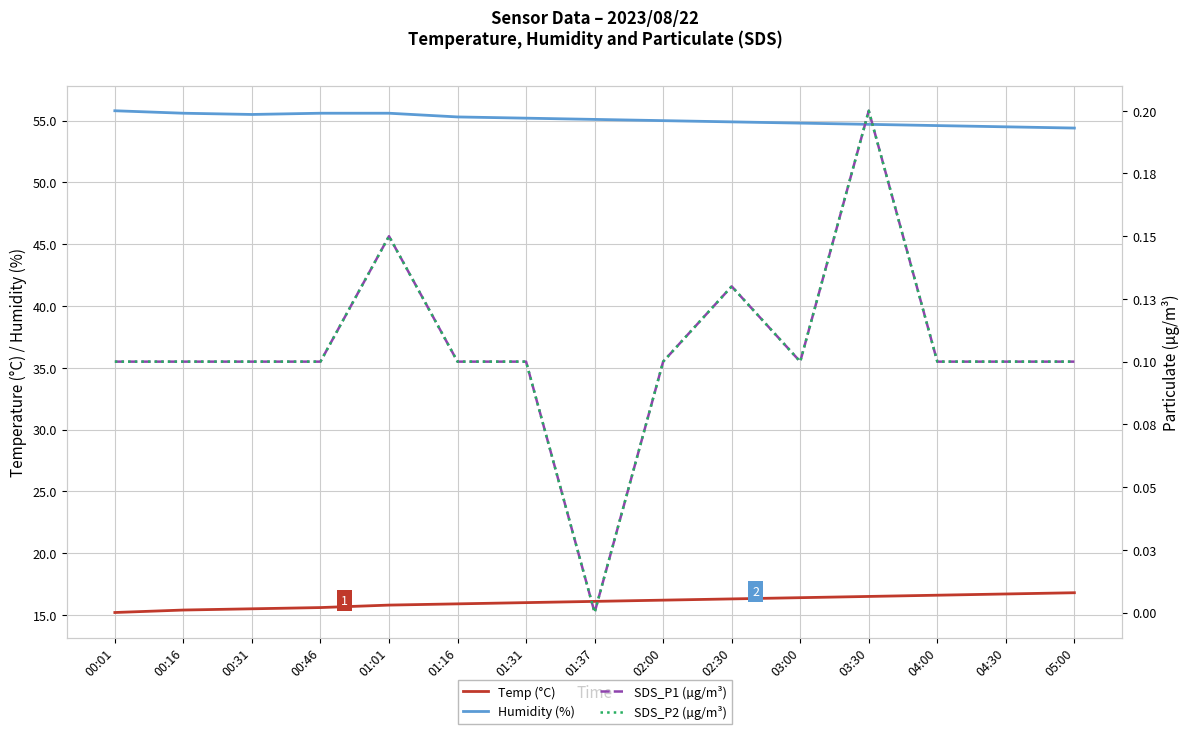

True or false: Humidity (%) has a value of 80.0 at 02:30.

False